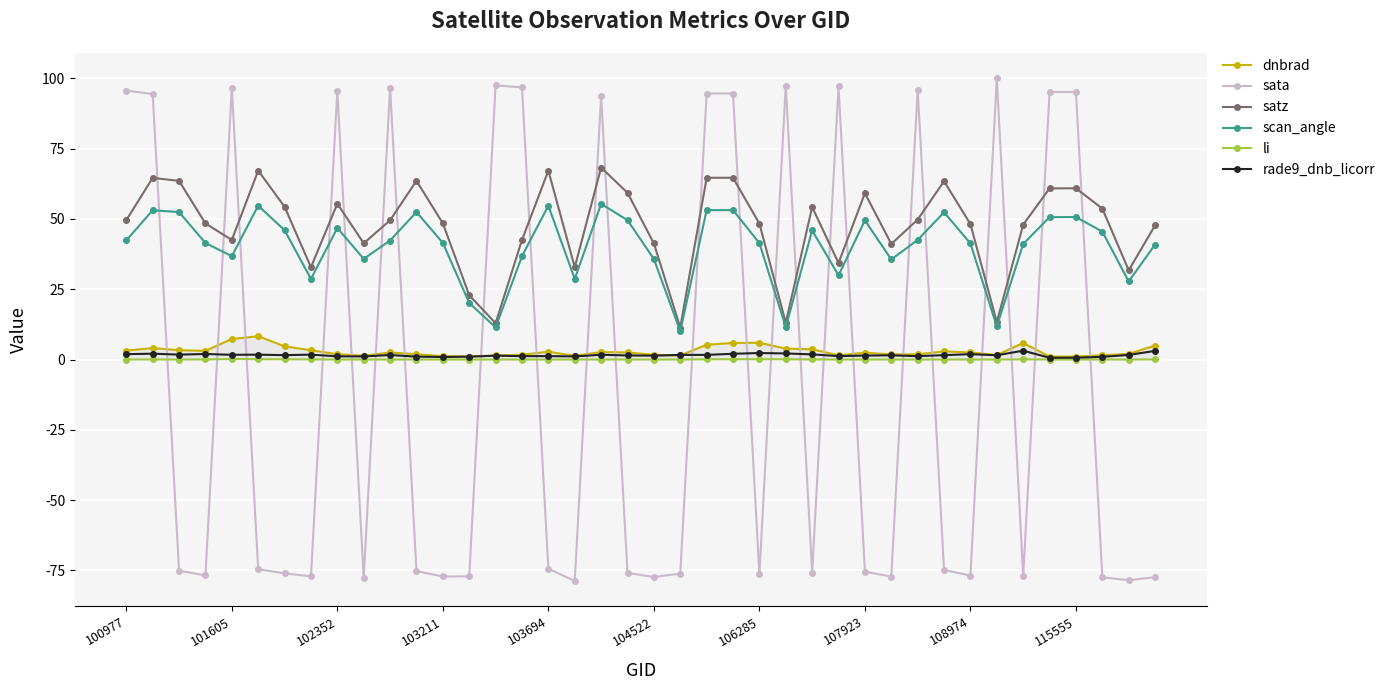

What is the value of the scan_angle point at the 35th from the left?

41.1